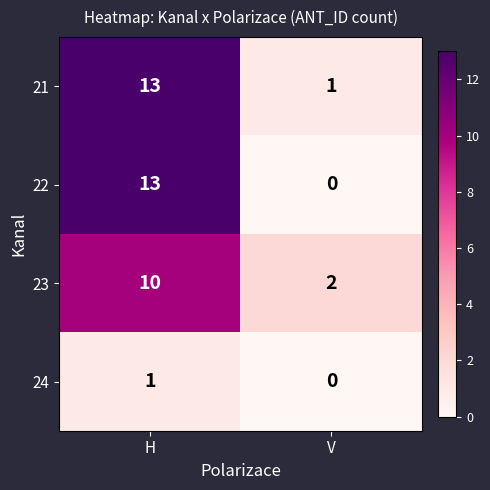

Reading left to right, extract all data points from this chart.

21: H=13	V=1
22: H=13	V=0
23: H=10	V=2
24: H=1	V=0